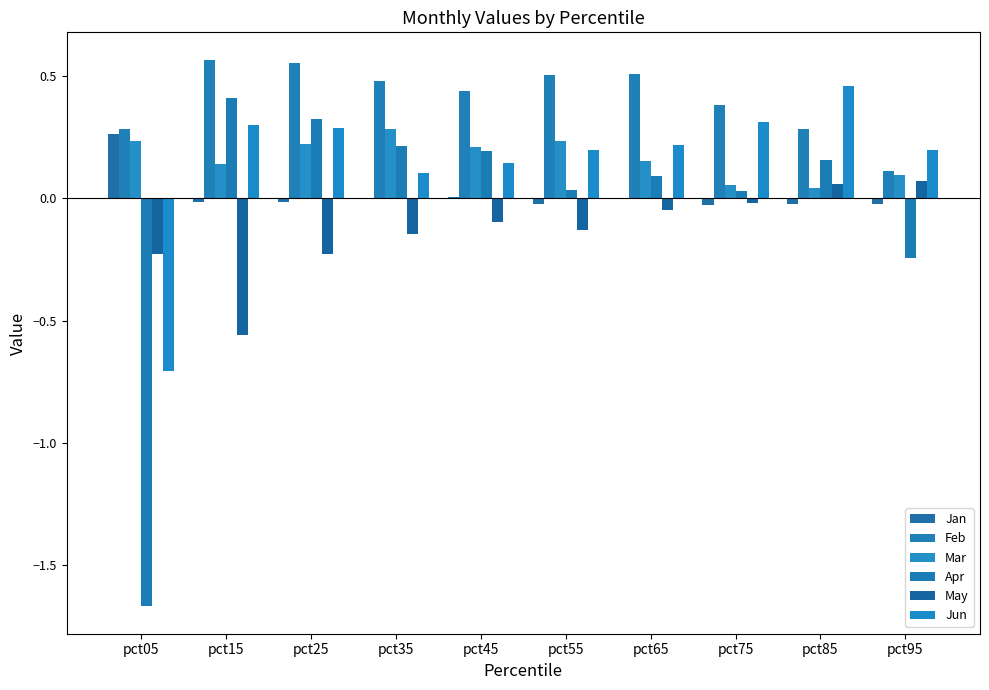

Rank the series at pct45 from lowest to highest value.

May, Jan, Jun, Apr, Mar, Feb